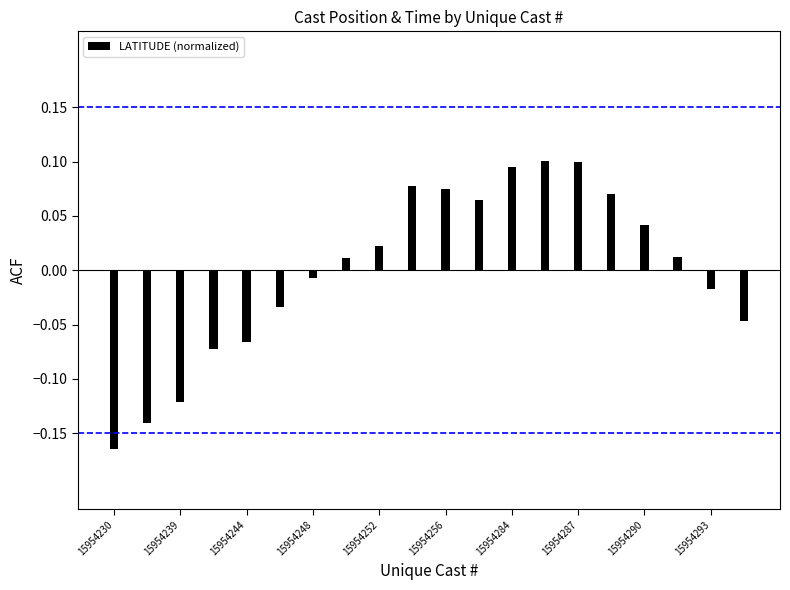

What is the difference between the second highest and minimum values?

0.3